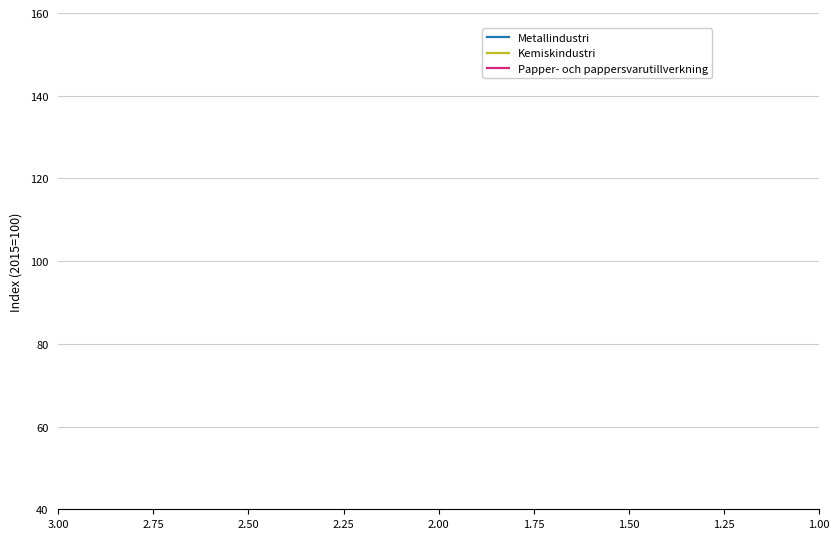

How many interior local valleys does the Kemiskindustri series have?

2